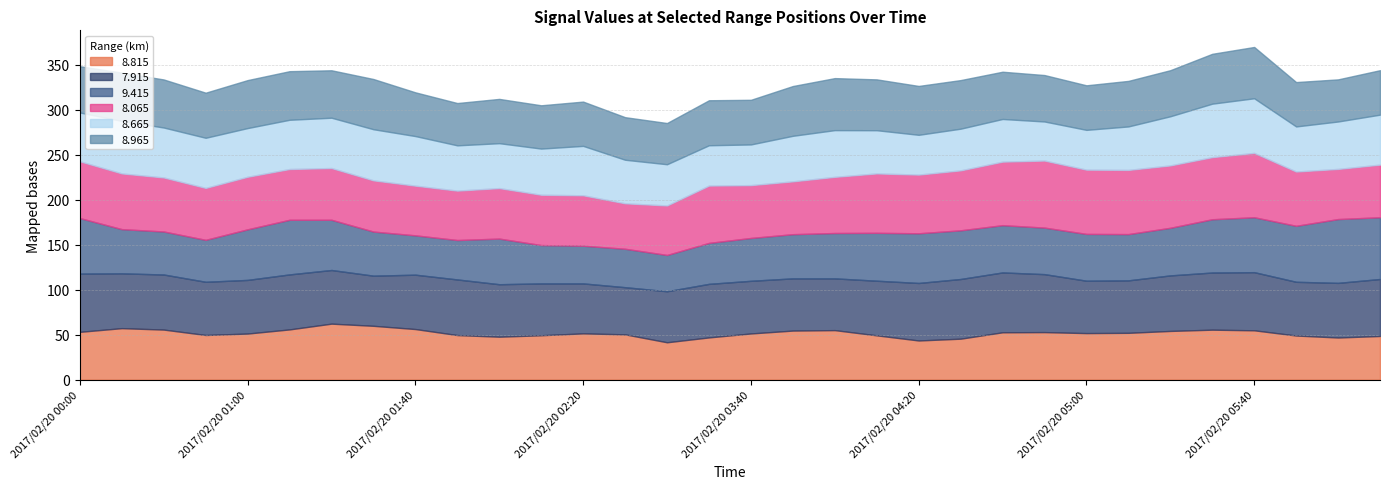

Reading left to right, transcribe all the data shown in this chart.

8.815: 53.2	57.3	55.7	49.7	51.3	55.9	62.3	59.9	56.3	49.6	47.8	49.4	51.5	50.4	41.6	47.0	51.4	54.6	55.1	49.3	43.6	45.6	52.7	52.9	51.8	52.1	54.2	55.6	54.9	49.1	46.9	48.6
7.915: 64.7	60.9	61.2	59.1	59.6	61.1	59.6	55.7	60.4	61.8	58.3	57.6	55.5	52.4	56.7	59.5	58.5	58.0	57.5	60.7	63.9	66.3	66.5	64.4	58.2	58.3	61.7	63.5	64.6	59.7	60.7	63.3
9.415: 61.7	49.1	47.8	46.6	56.2	60.7	55.8	49.0	43.7	43.8	50.7	42.6	41.9	42.7	40.3	45.5	47.6	49.1	50.4	53.2	55.2	54.1	52.5	51.7	52.0	51.4	52.9	59.2	61.0	62.2	70.9	68.6
8.065: 63.1	61.9	60.0	57.7	58.4	56.4	57.5	56.9	55.2	54.9	56.1	55.9	56.0	50.5	55.0	63.7	58.7	58.7	62.4	66.0	65.2	66.6	70.6	74.5	71.4	71.3	69.3	69.0	71.5	60.3	55.7	58.5
8.665: 54.2	58.4	55.5	55.7	54.1	54.7	55.9	56.8	55.1	50.3	49.9	51.3	54.9	48.4	45.8	44.8	45.2	50.6	51.9	48.0	44.2	46.3	47.4	43.4	44.2	48.3	54.6	59.4	60.7	50.1	52.7	55.5
8.965: 51.4	53.6	53.4	50.1	53.3	54.0	52.7	55.8	48.6	47.0	49.2	48.1	49.2	47.3	45.8	50.0	49.6	55.3	57.8	56.5	54.3	54.0	52.5	51.6	49.5	50.6	51.2	55.4	57.0	49.3	46.8	49.4